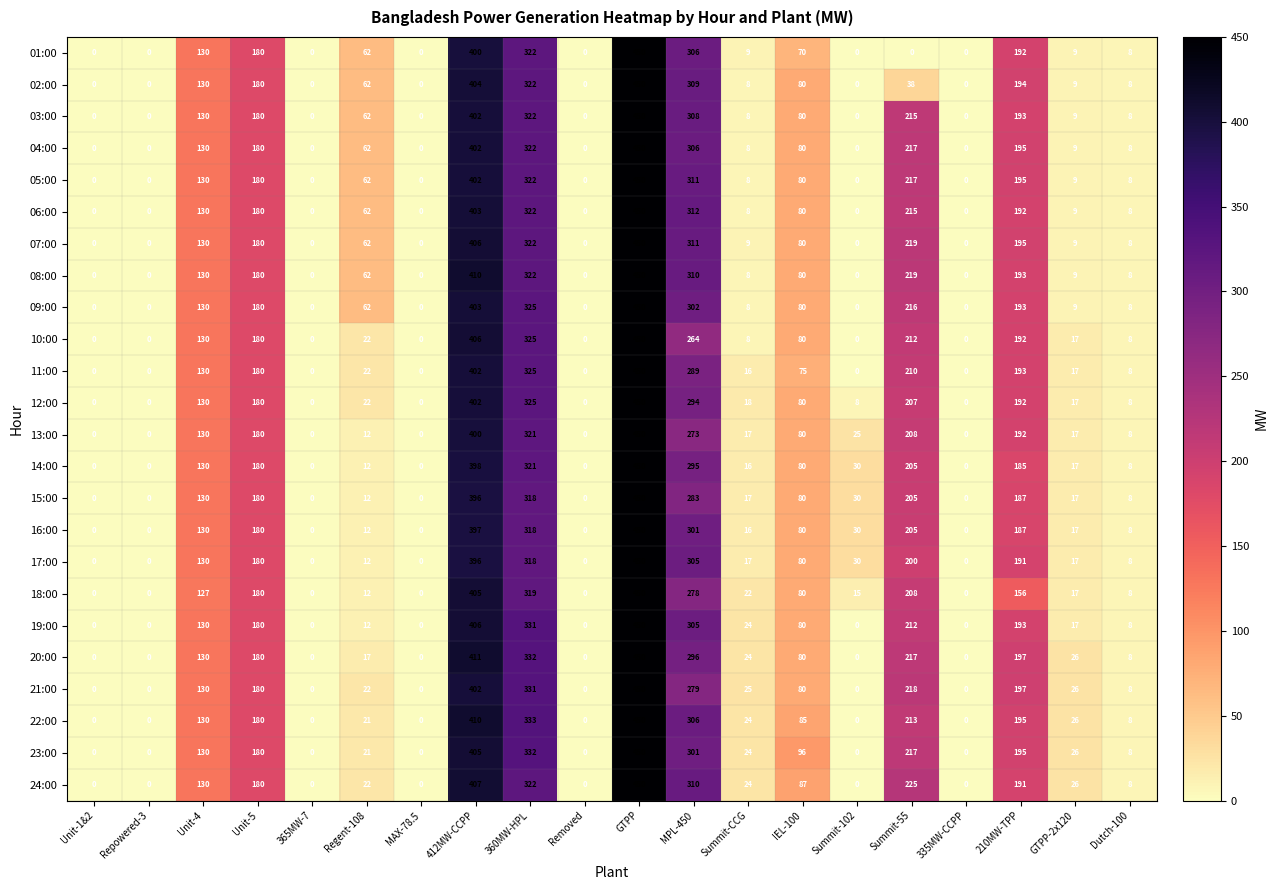

What is the difference between the maximum and minimum values in the 04:00 series?

450